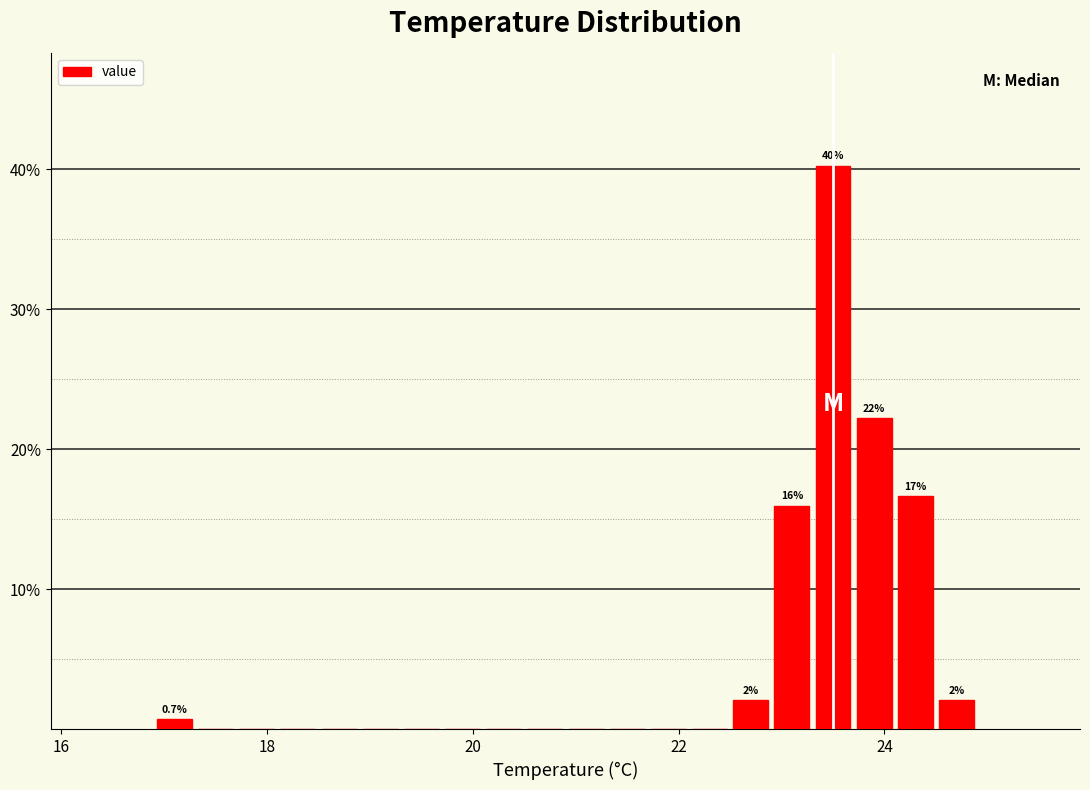

Around what value on the x-axis is the tallest bar? Give the approximate position of its centre, as read against the axis.

23.6